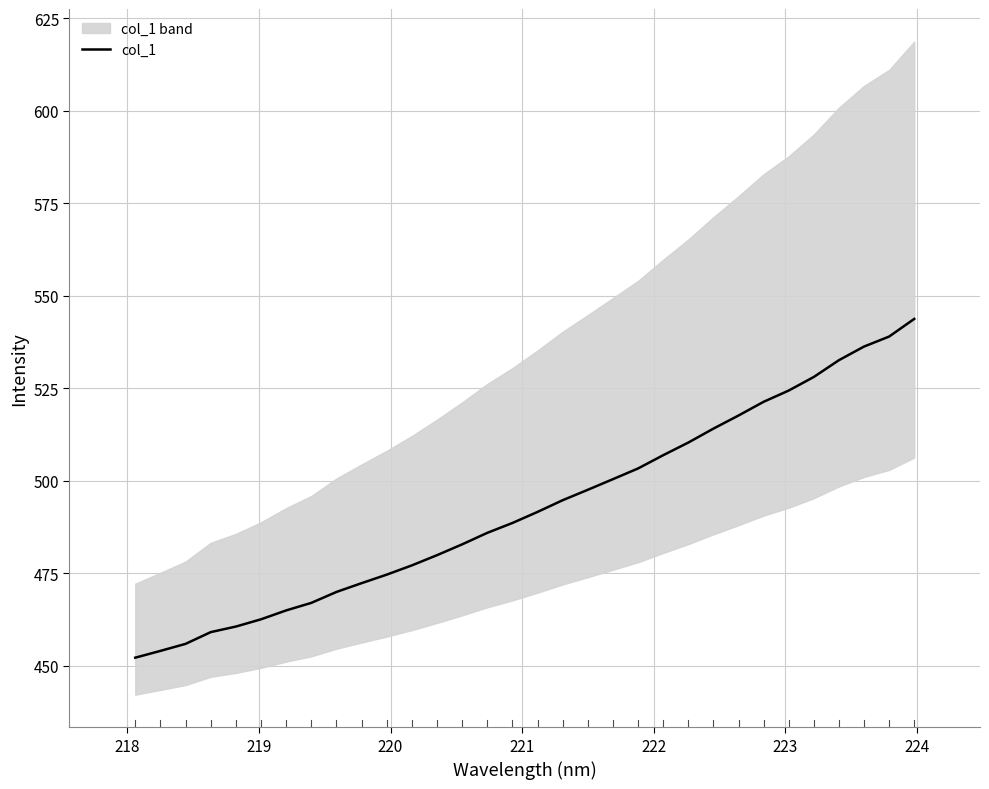

What is the lowest value of the col_1 series?

452.2